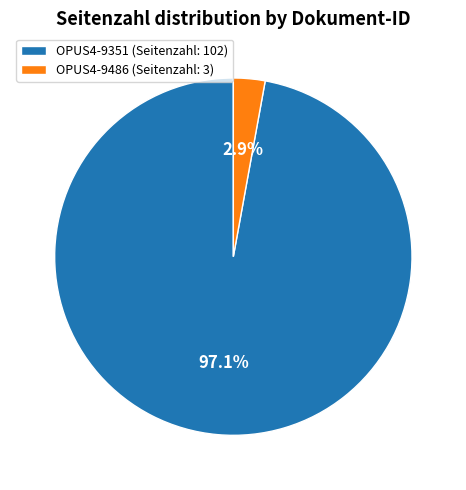

Combined, what portion of the pie is OPUS4-9486 and OPUS4-9351?

100.0%